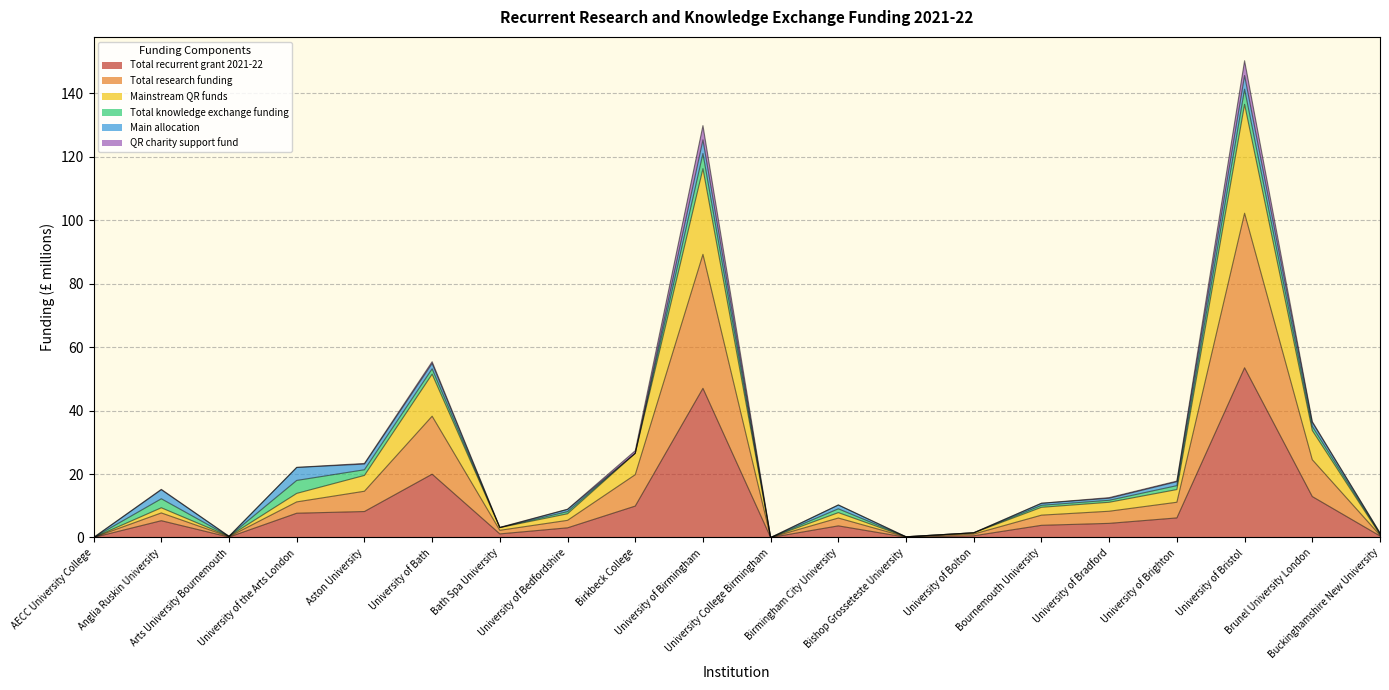

At which category is the sum across all series the highest?

University of Bristol